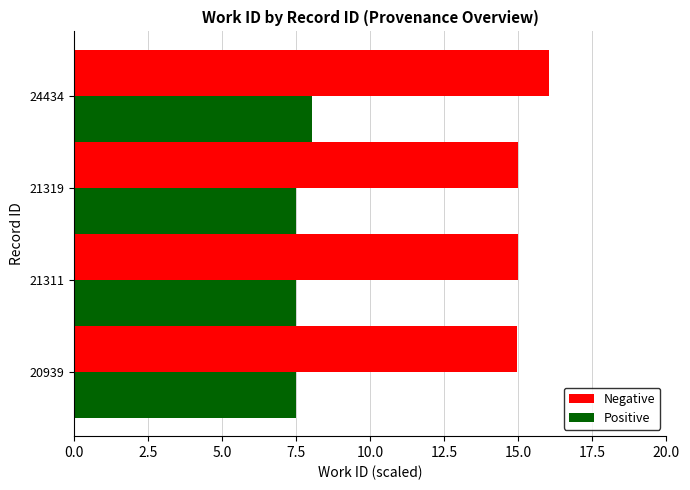

Rank the series at 24434 from highest to lowest value.

Negative, Positive